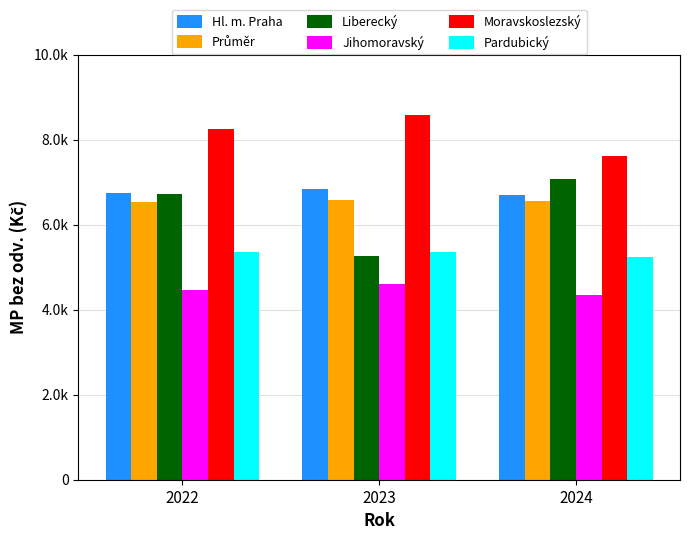

Which category has the highest value in the Moravskoslezský series?

2023